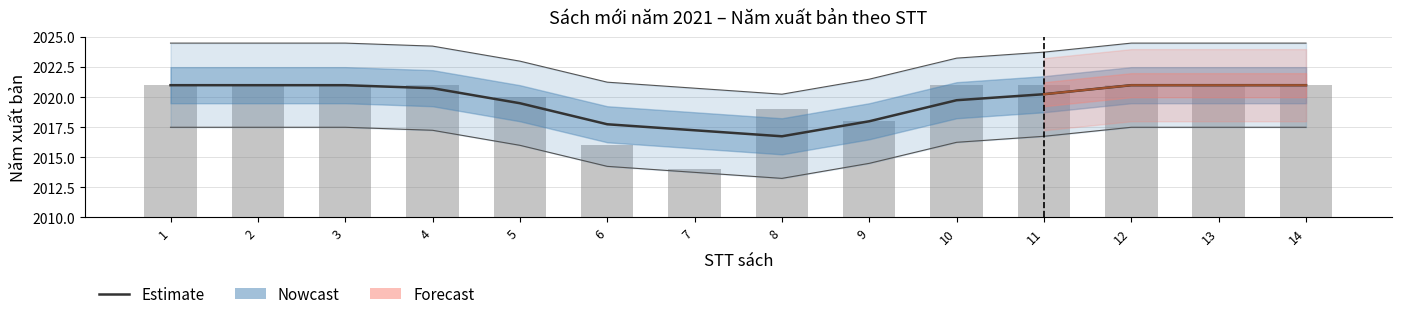

How many bars are there in total?

14